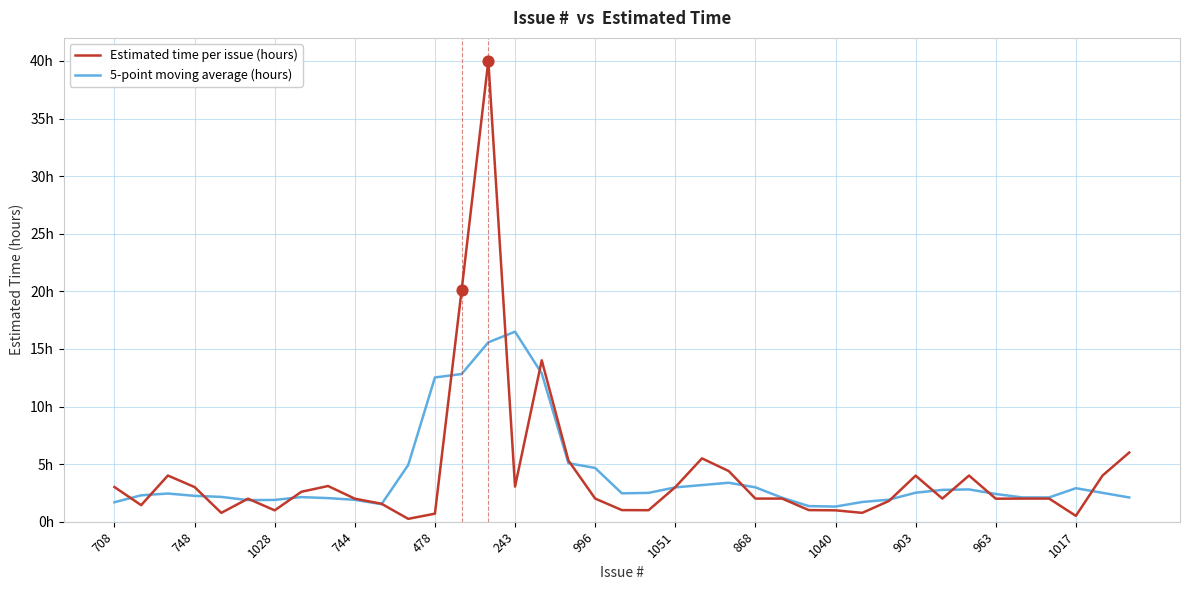

What are all the series names shown in the legend?

Estimated time per issue (hours), 5-point moving average (hours)